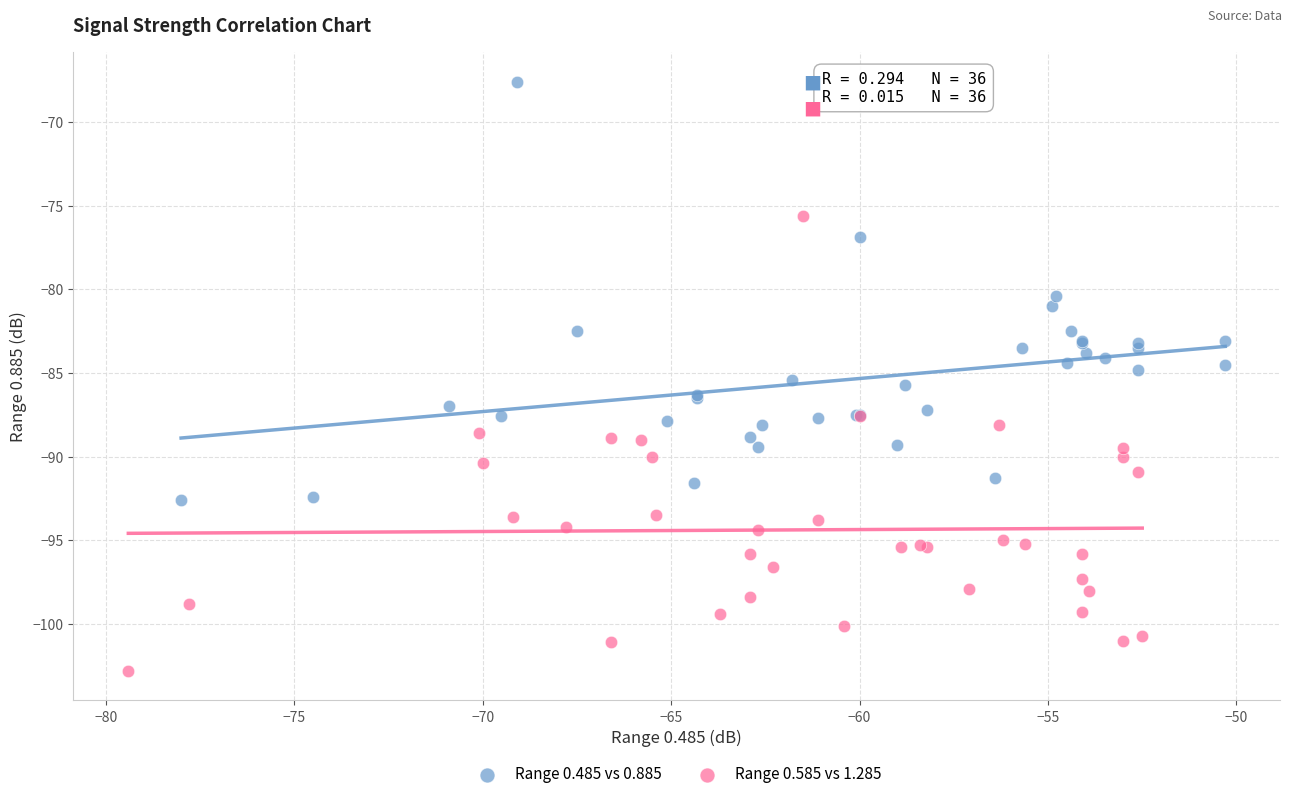

What are all the series names shown in the legend?

Range 0.485 vs 0.885, Range 0.585 vs 1.285